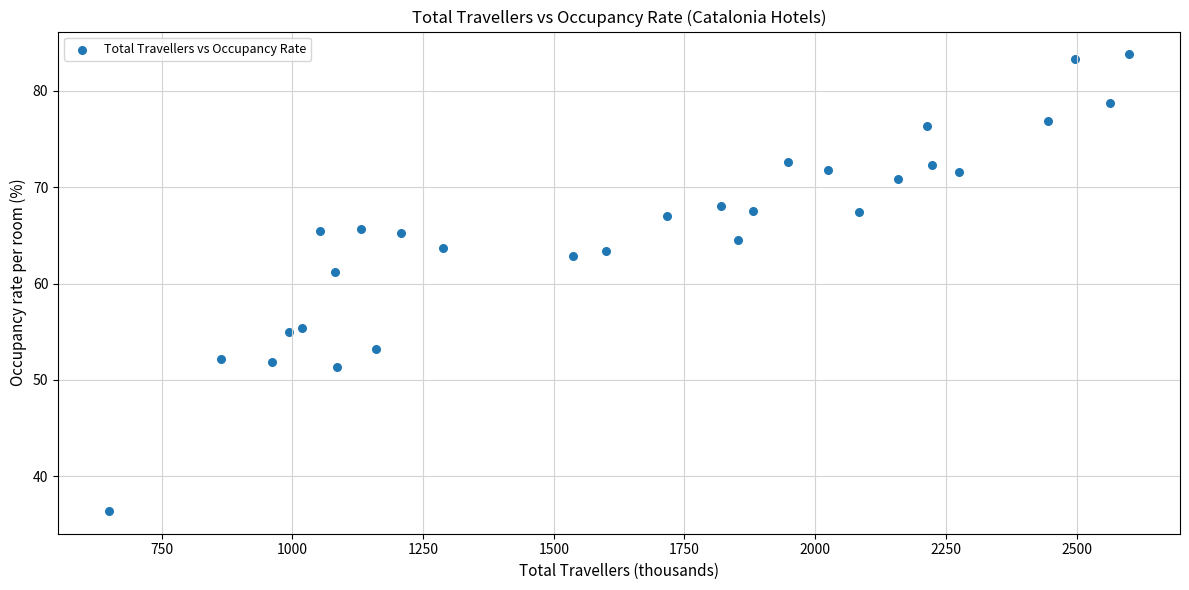

What is the range of X values (max minus min)?

1951.3